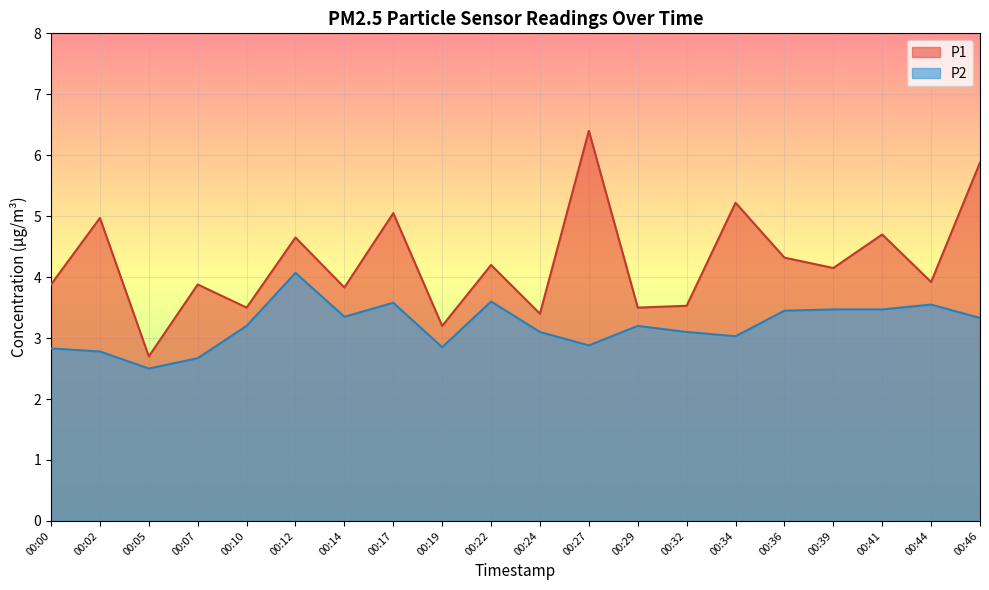

At which category does P2 reach its first local valley?

00:05